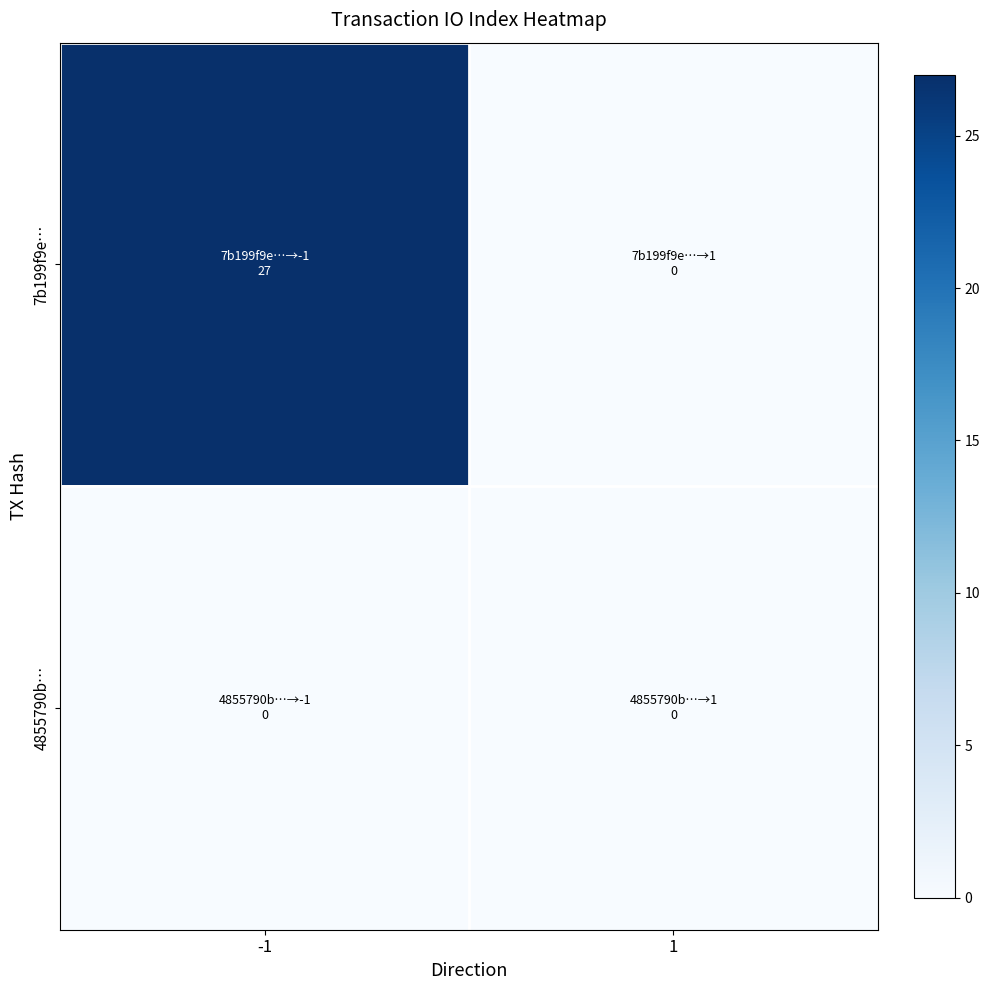

What is the total value across all series at -1?

27